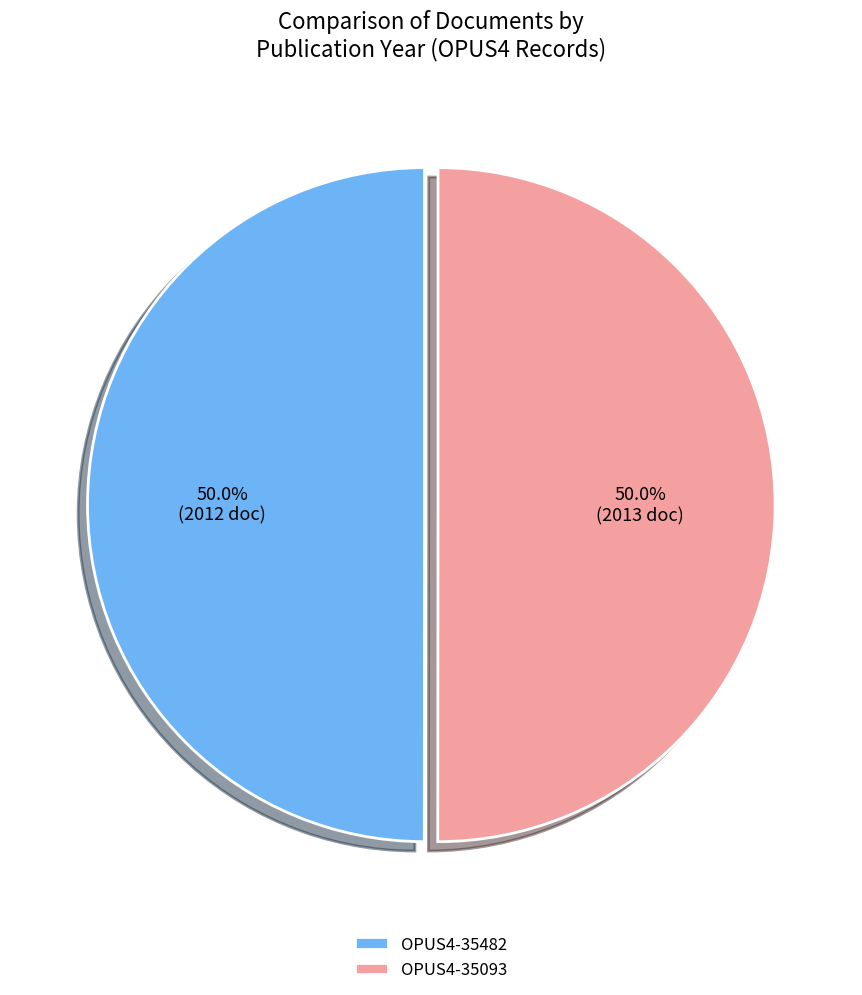

To the nearest percent, what is the average slice percentage?

50%